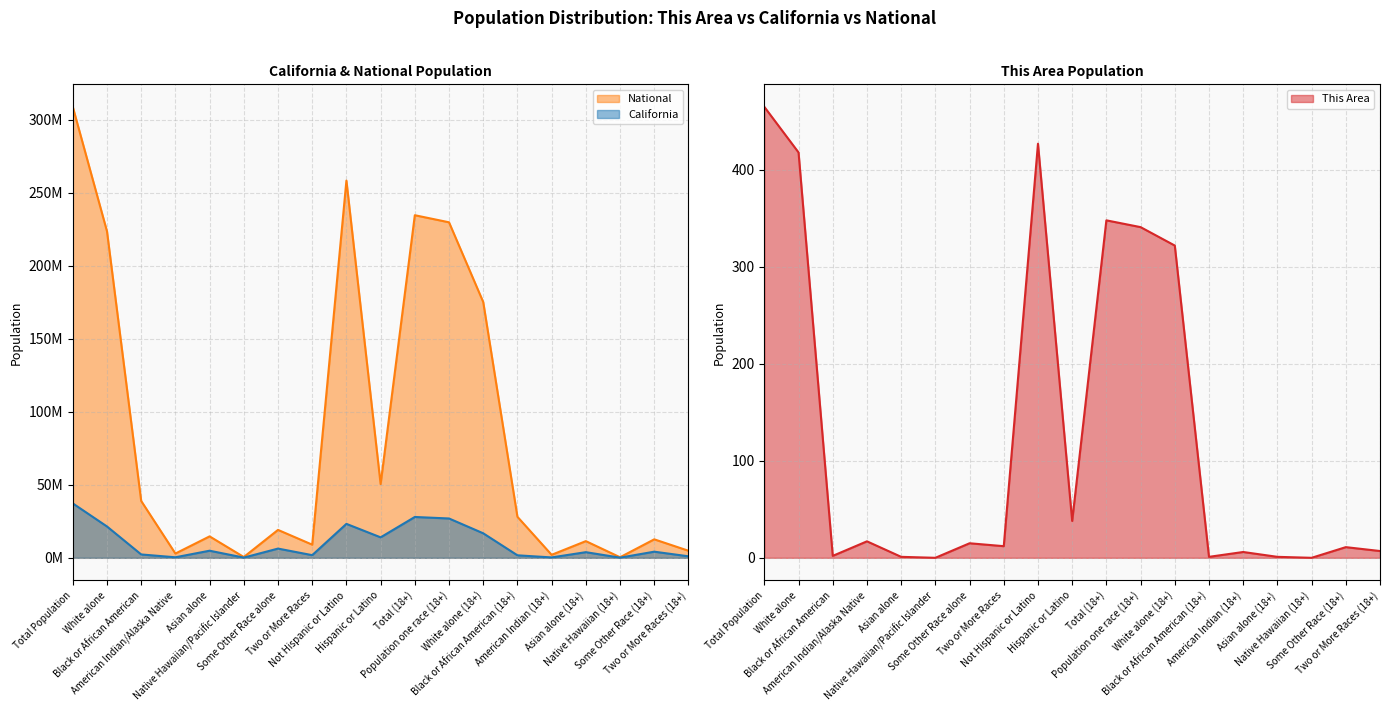

How many data points in California are above 4193936?

9